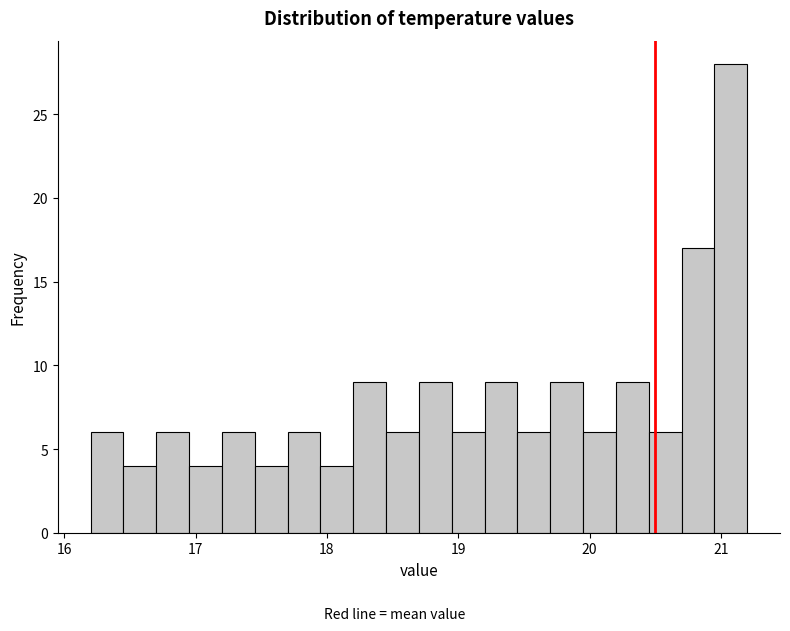

Around what value on the x-axis is the tallest bar? Give the approximate position of its centre, as read against the axis.

21.1